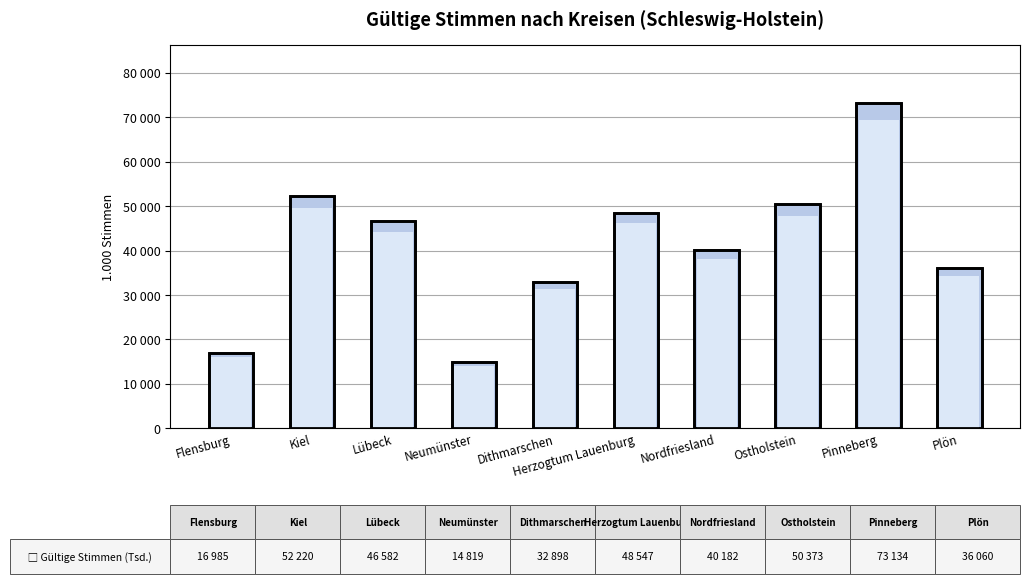

Approximately how many times larger is the value at Neumünster compared to Dithmarschen?

0.5